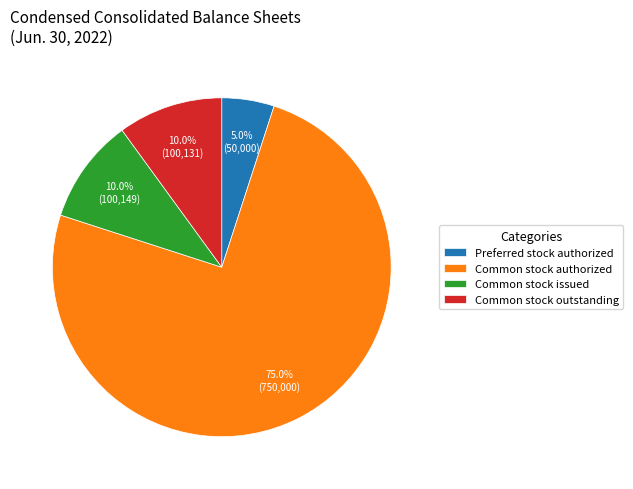

Is the sum of Common stock outstanding and Preferred stock authorized greater than half?

No